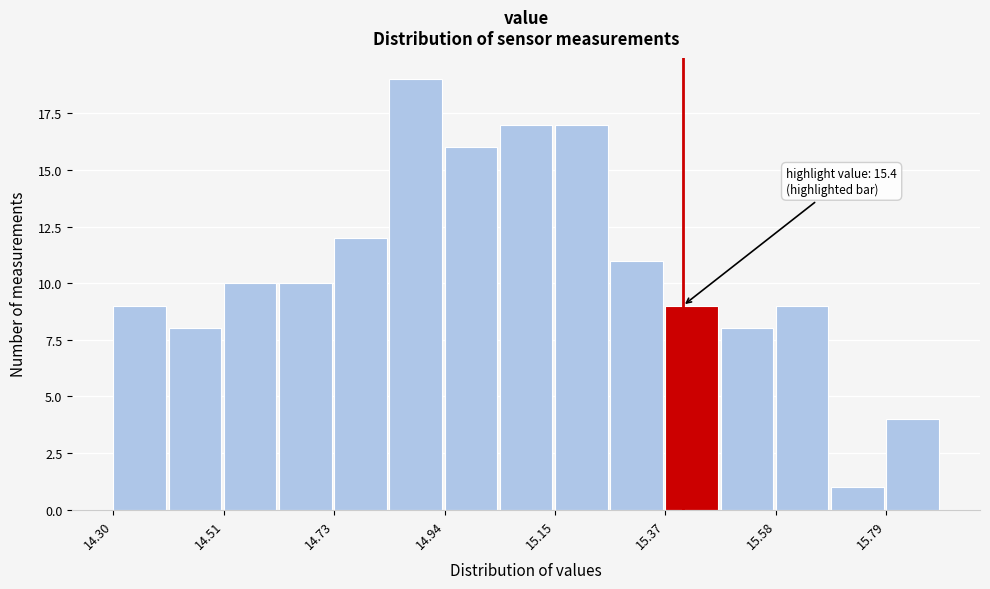

Around what value on the x-axis is the tallest bar? Give the approximate position of its centre, as read against the axis.

14.90